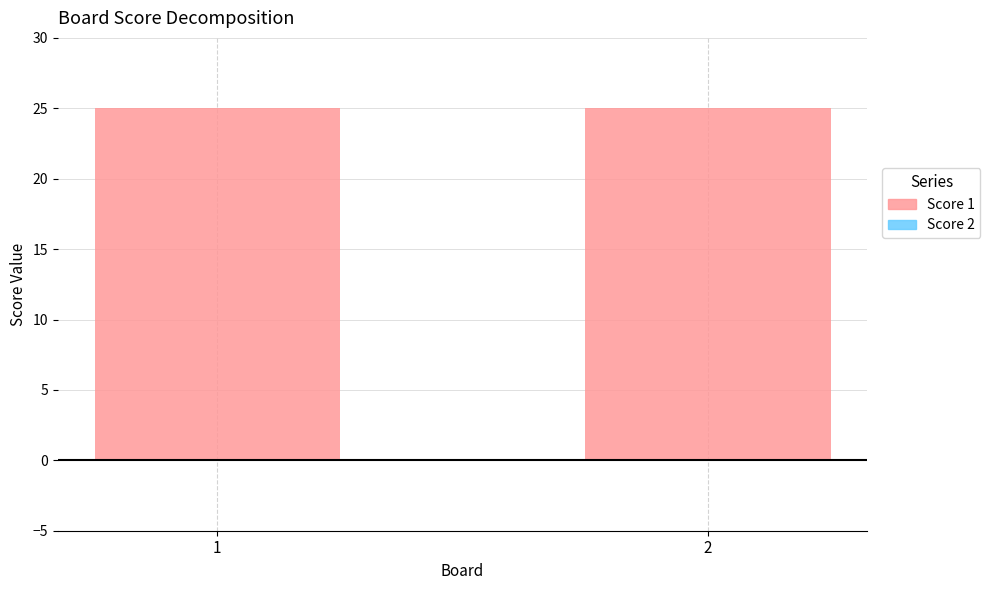

Is it true that Score 2 equals 0 at 2?

True